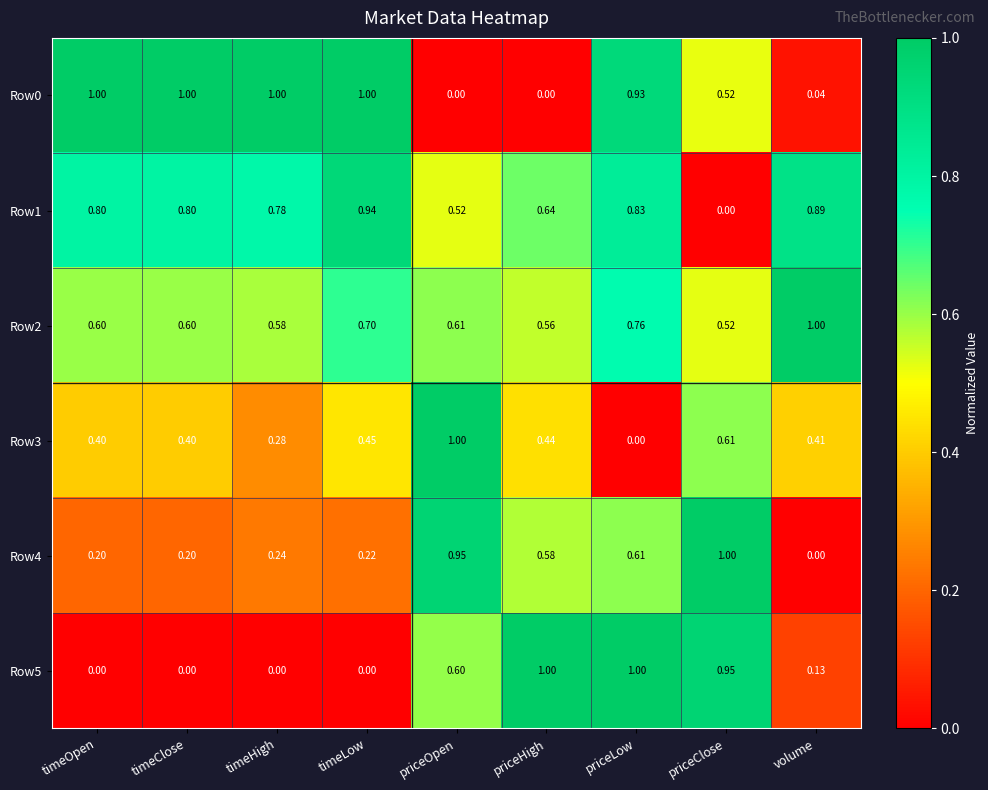

Is the value of Row2 at timeLow greater than the value of Row0 at timeClose?

No